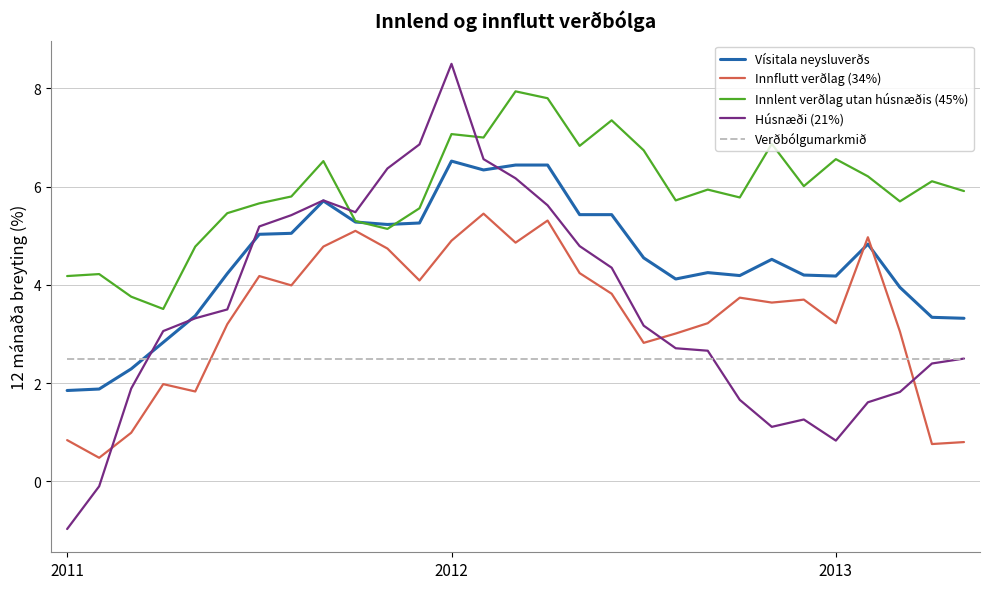

List the series in order of their peak value, lowest first.

Verðbólgumarkmið, Innflutt verðlag (34%), Vísitala neysluverðs, Innlent verðlag utan húsnæðis (45%), Húsnæði (21%)